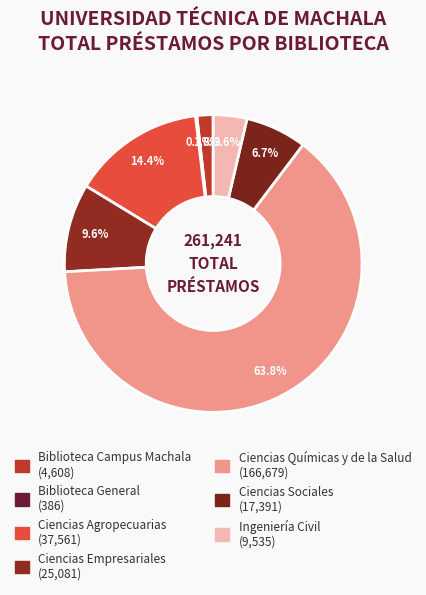

Is the sum of Ciencias Empresariales and Ciencias Químicas y de la Salud greater than half?

Yes